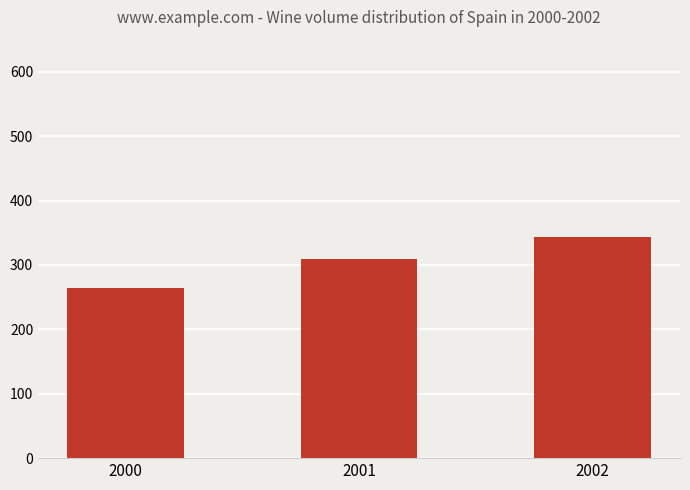

What is the sum of all values?

917.8